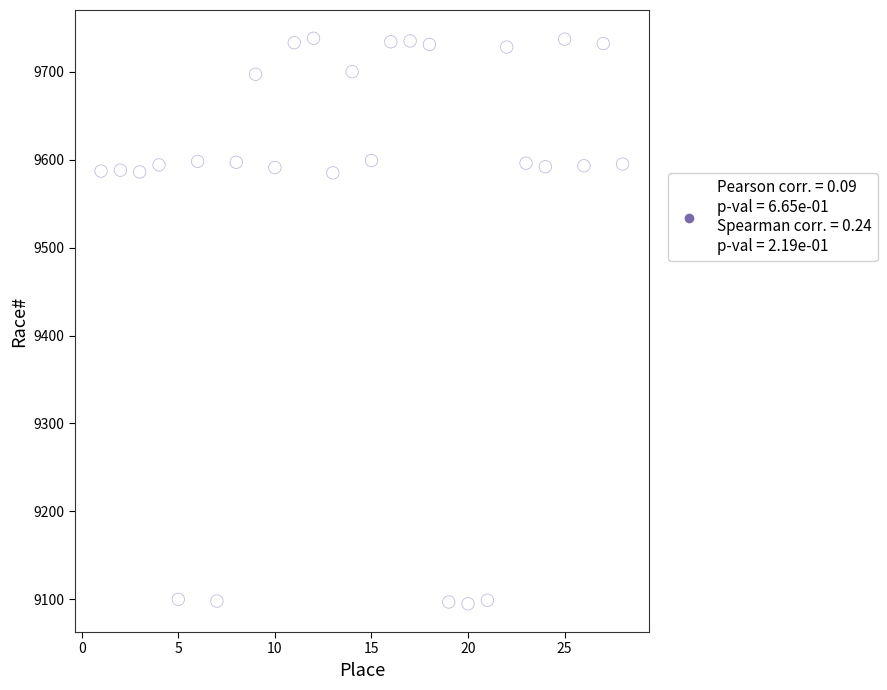

What is the range of Y values (max minus min)?

643